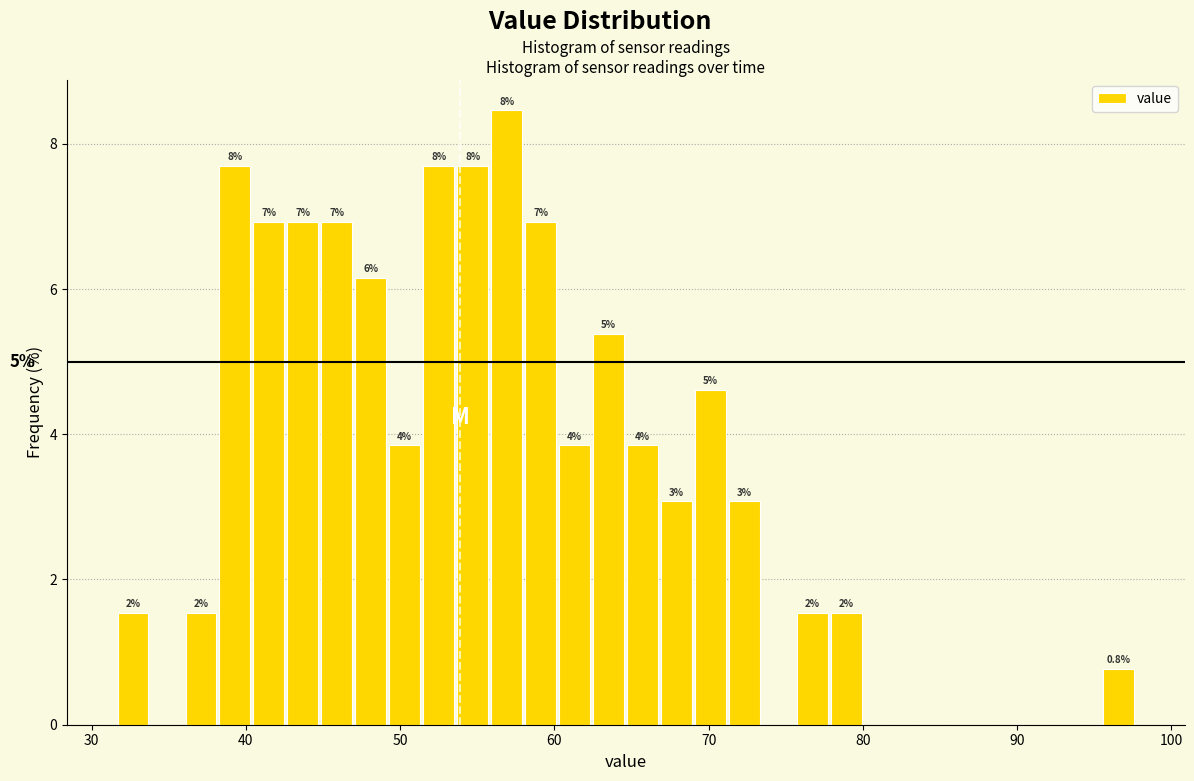

Read against the x-axis, roughly where is the centre of the tallest bar?

57